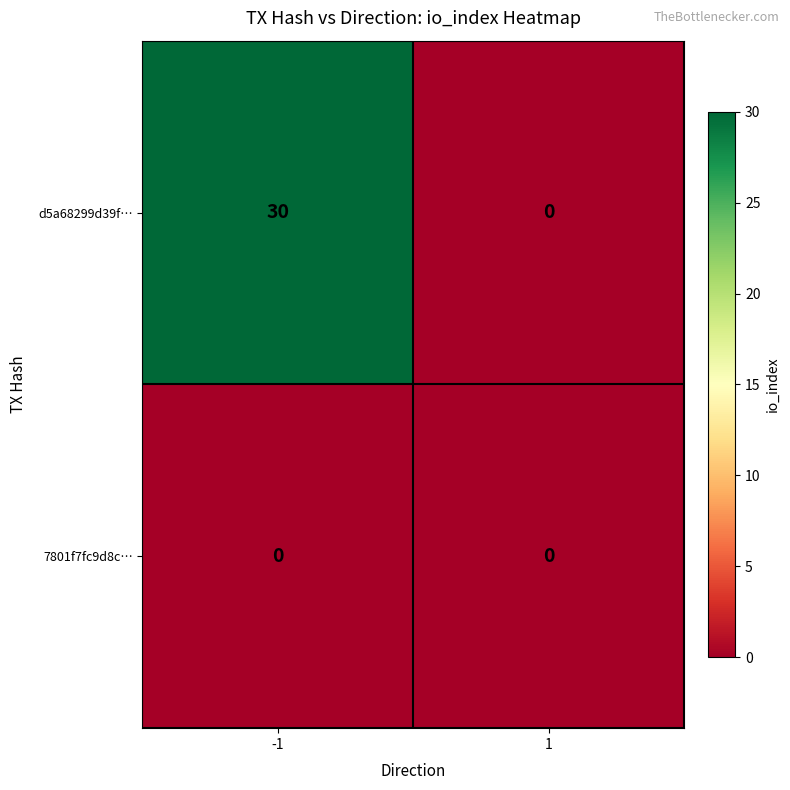

Which series has the largest total across all categories?

d5a68299d39f…